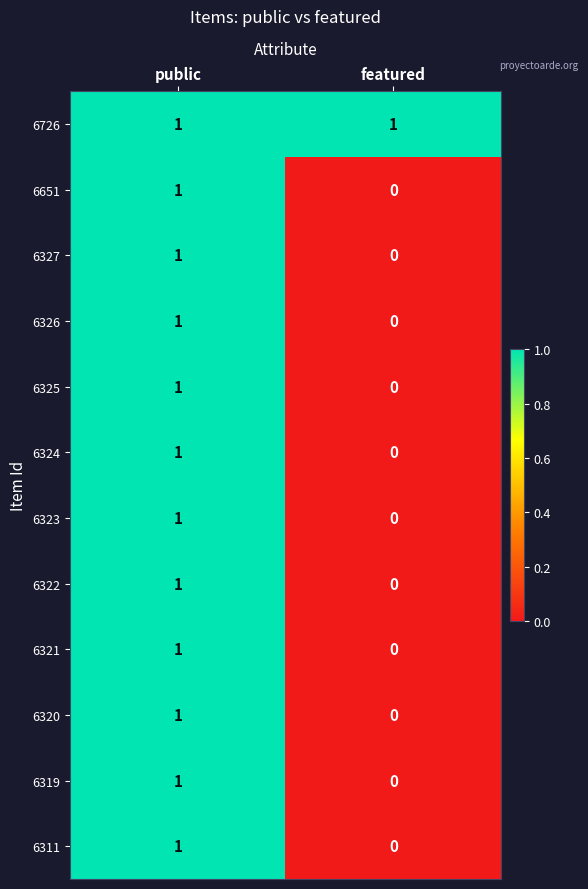

List the labels in order of 6319 value, largest first.

public, featured